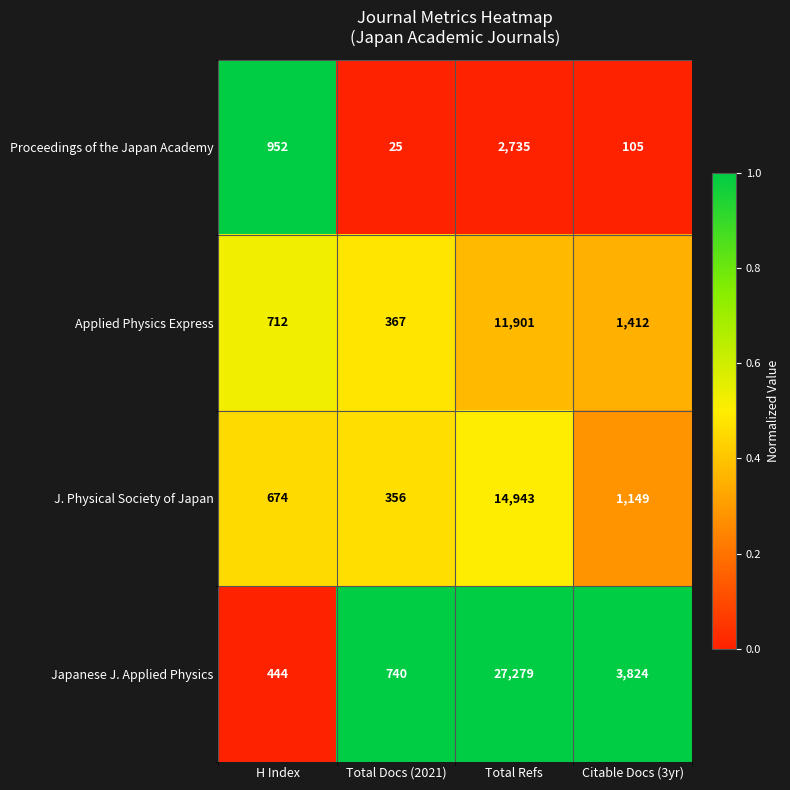

Which series has the largest total across all categories?

Japanese J. Applied Physics